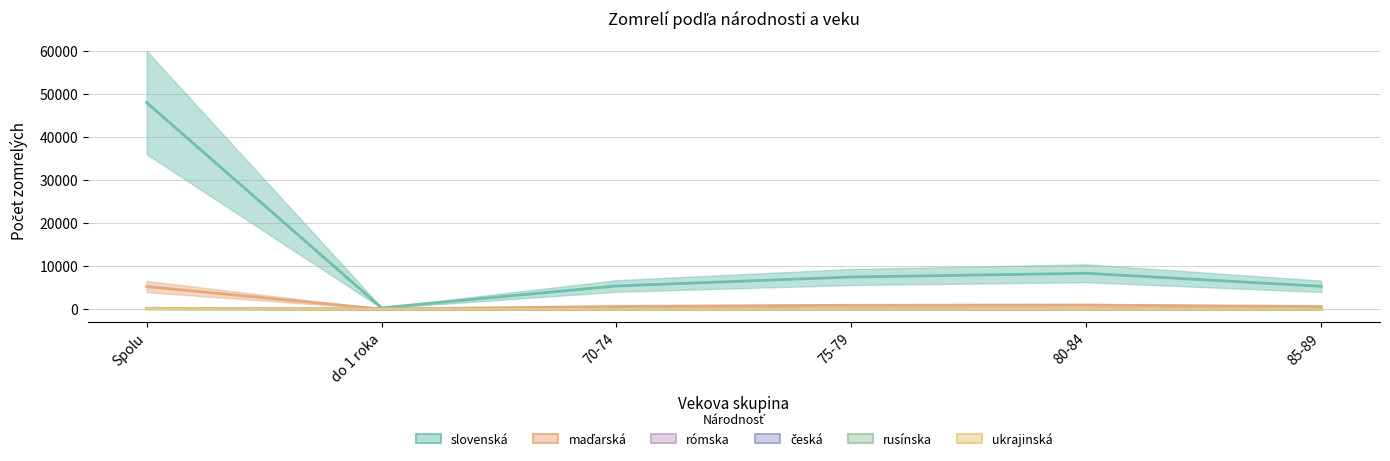

What is the label of the 5th point from the left?

80-84